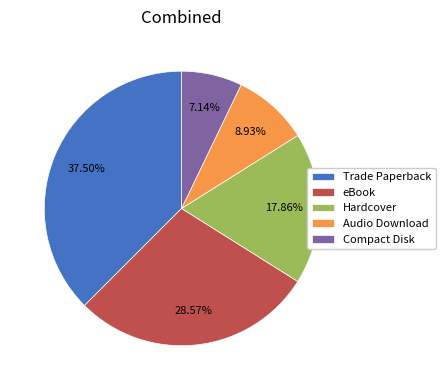

Rank the categories by value from highest to lowest.

Trade Paperback, eBook, Hardcover, Audio Download, Compact Disk